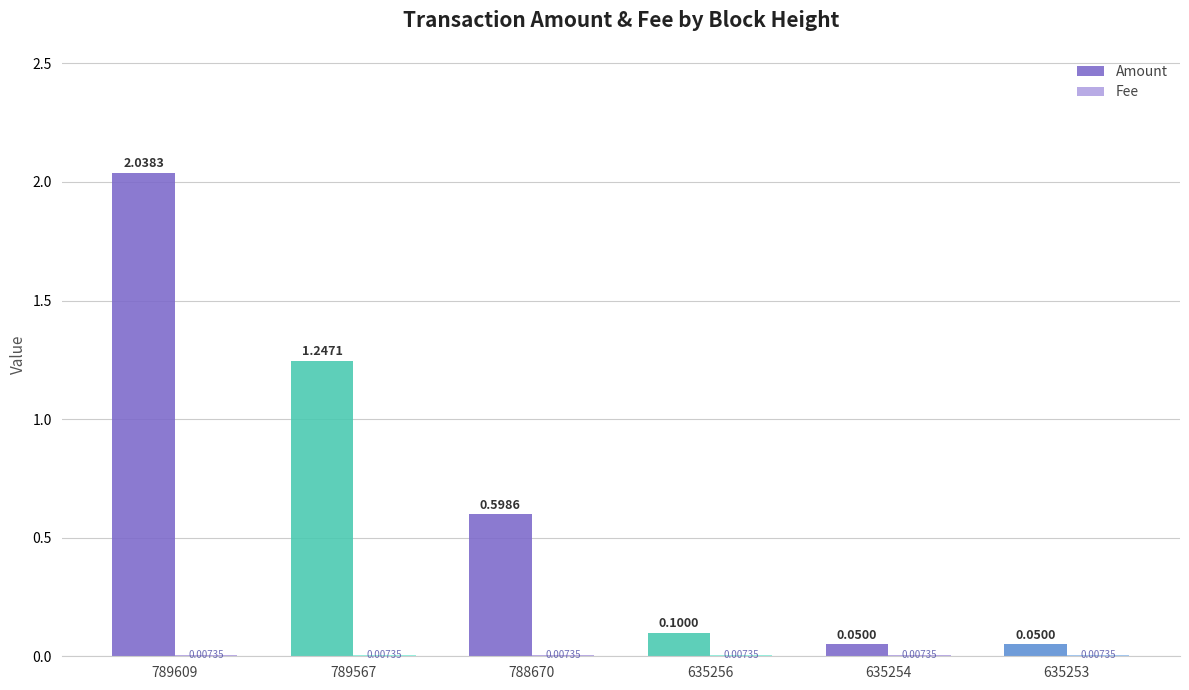

What is the value of the Amount bar at the 3rd from the left?

0.6